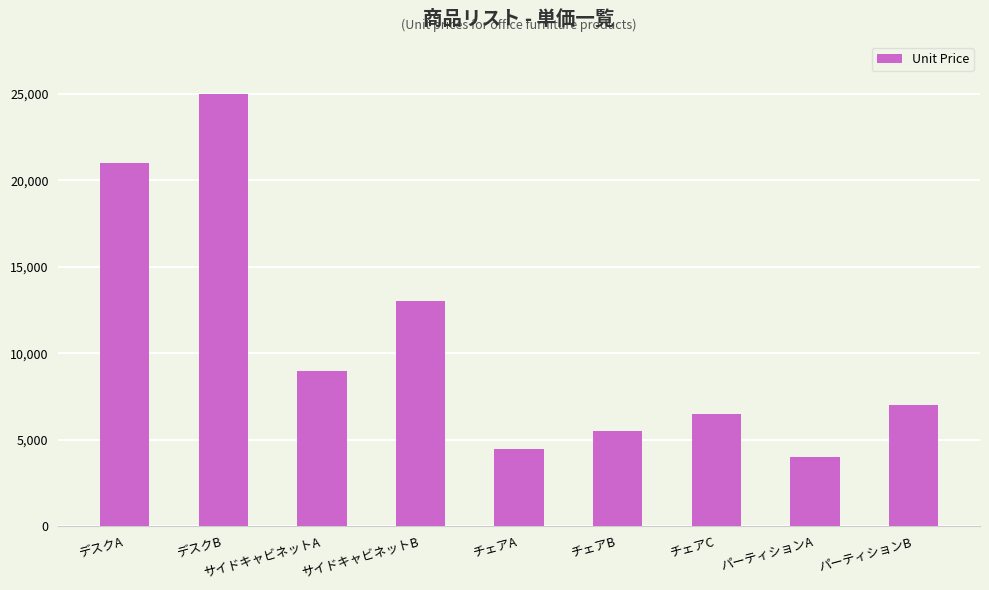

How many bars are there in total?

9